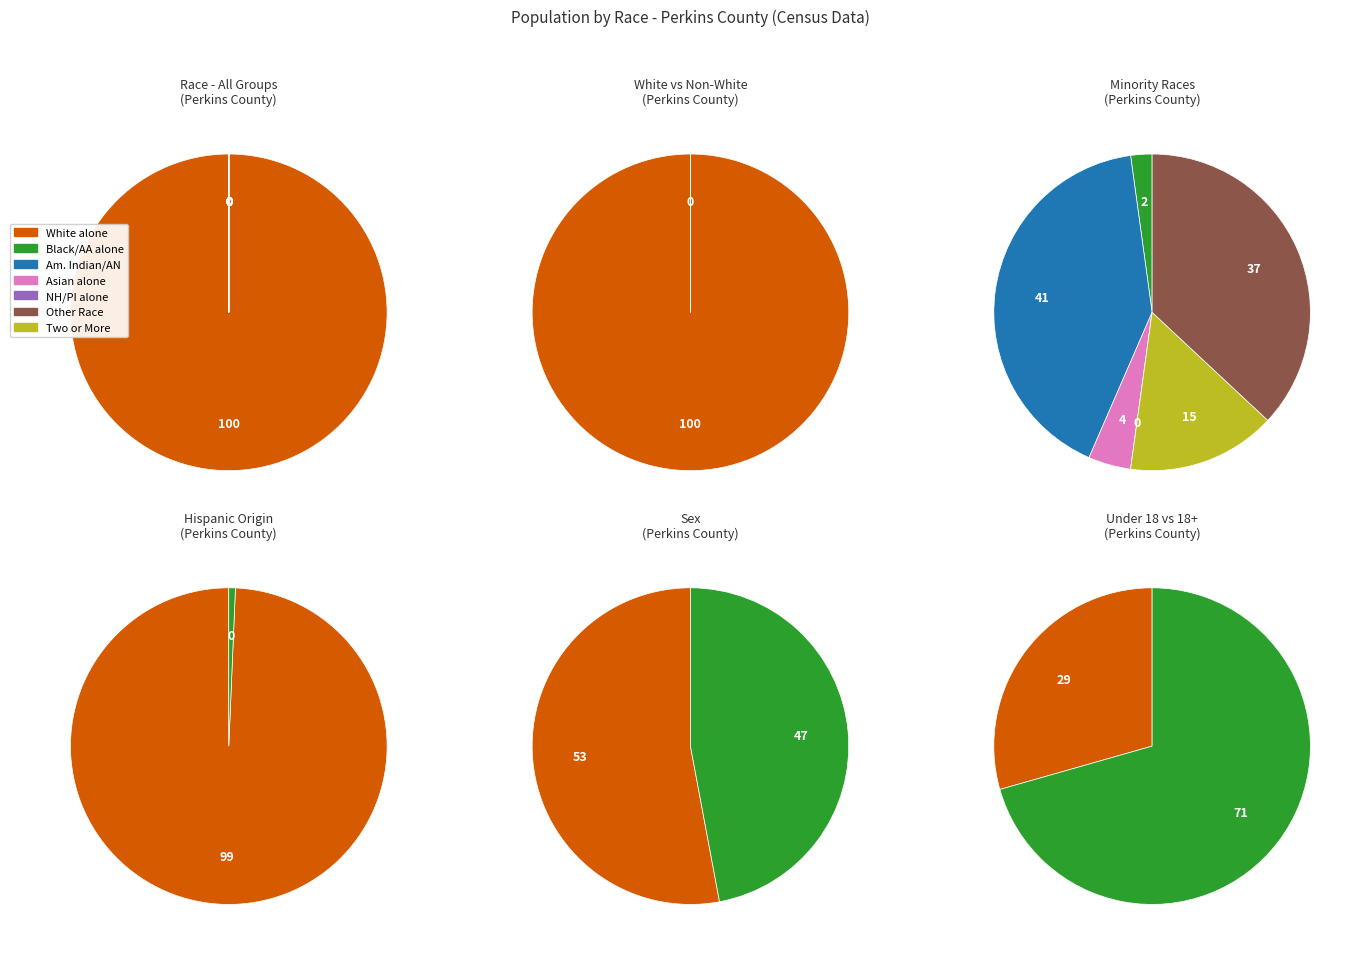

Is it true that Two or More Races is 0% of the pie?

True